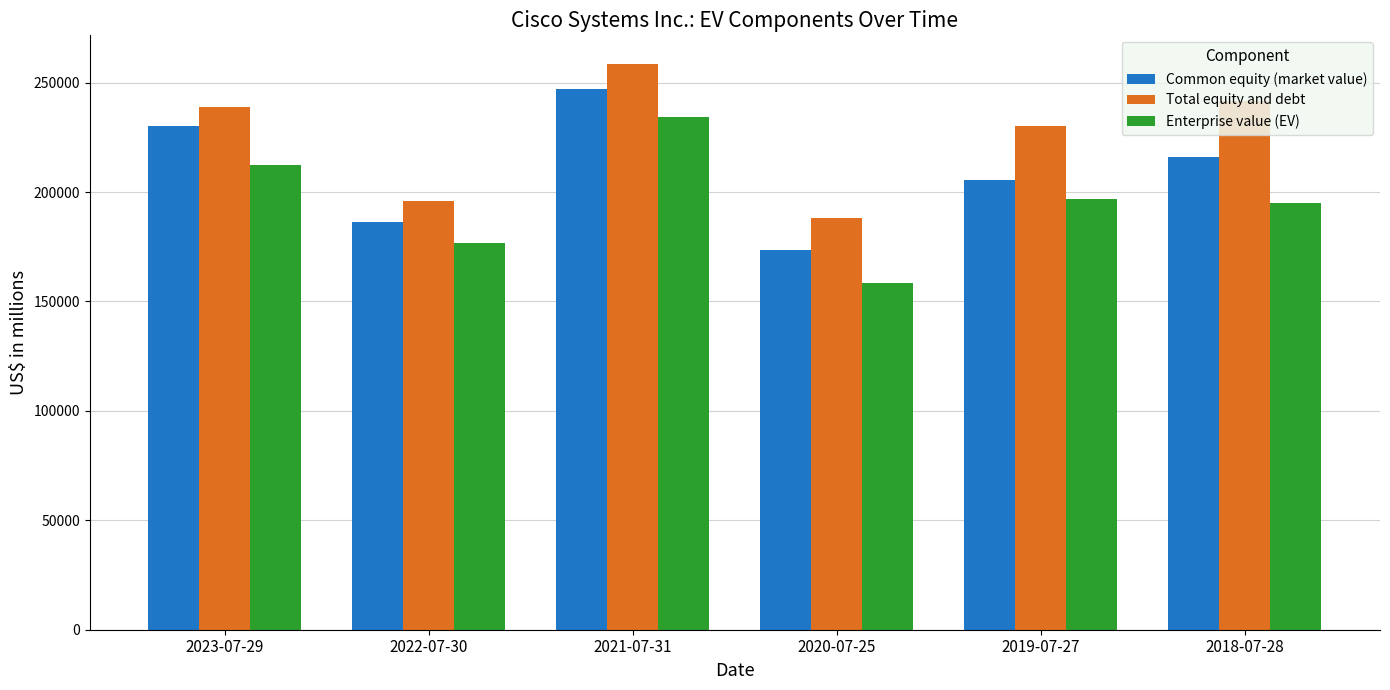

Is it true that Total equity and debt equals 195933 at 2022-07-30?

True